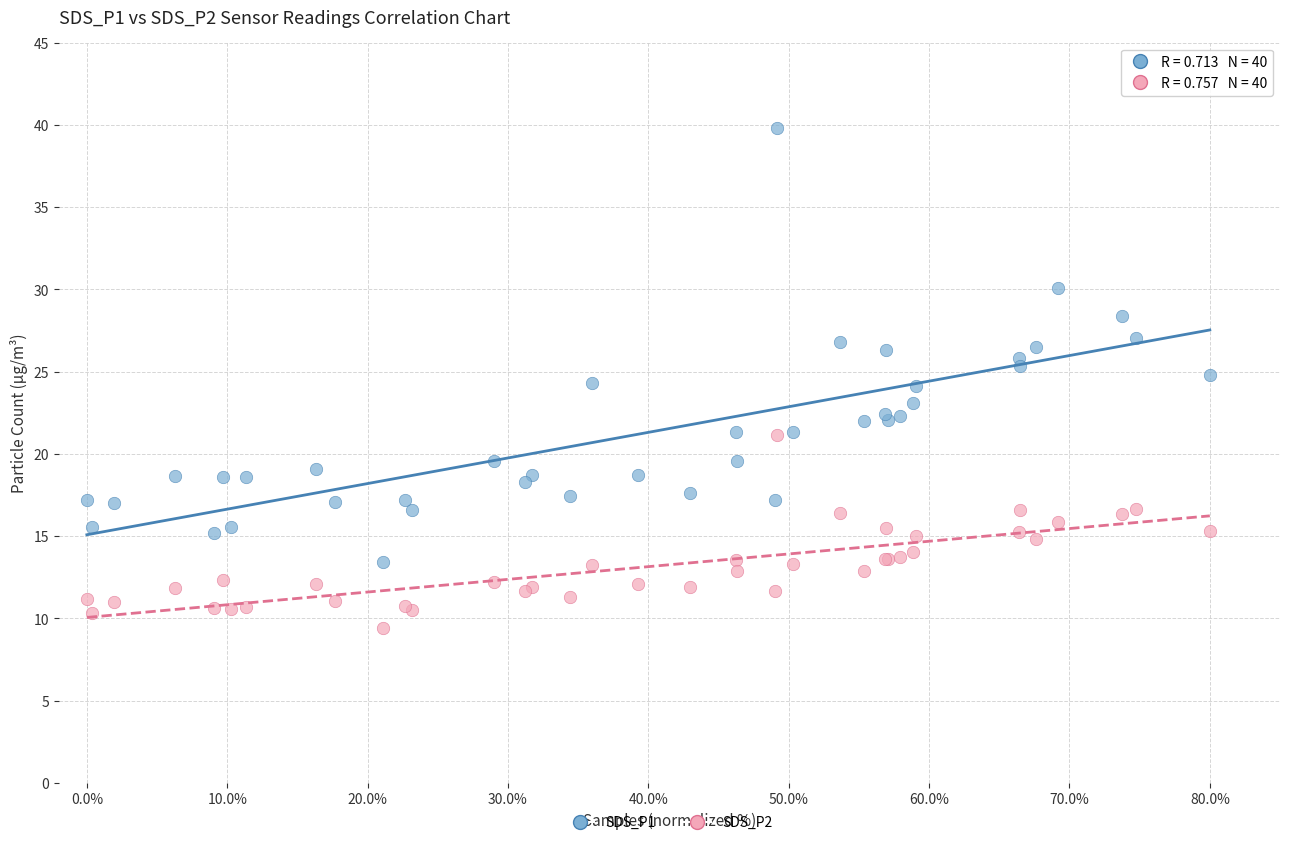

Which series reaches the maximum Y coordinate?

SDS_P1